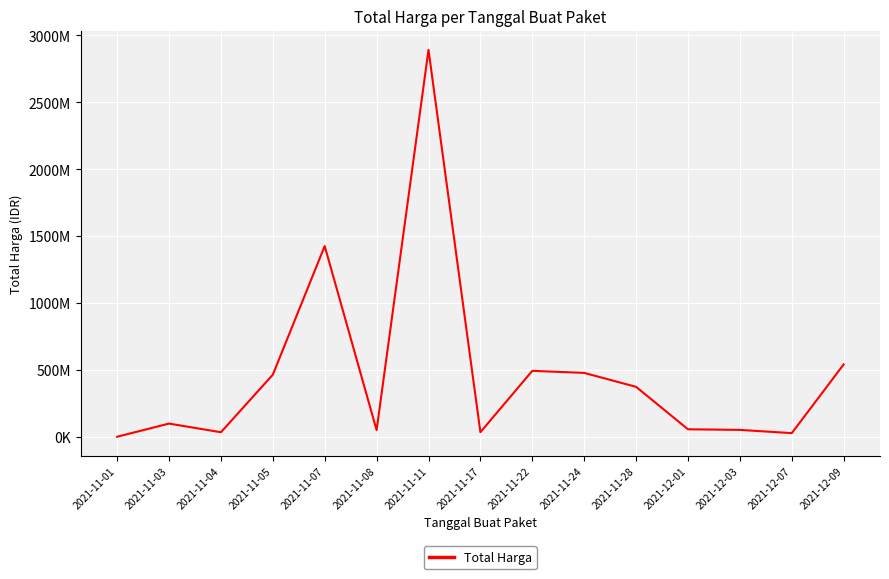

Where is the first local minimum?

2021-11-04